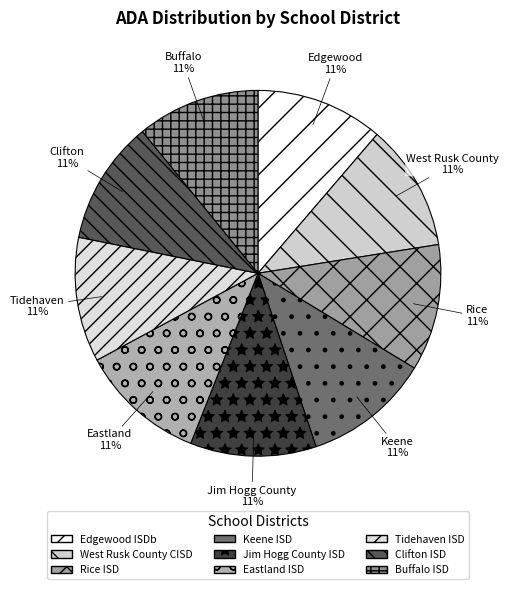

Does any single category account for the majority?

No